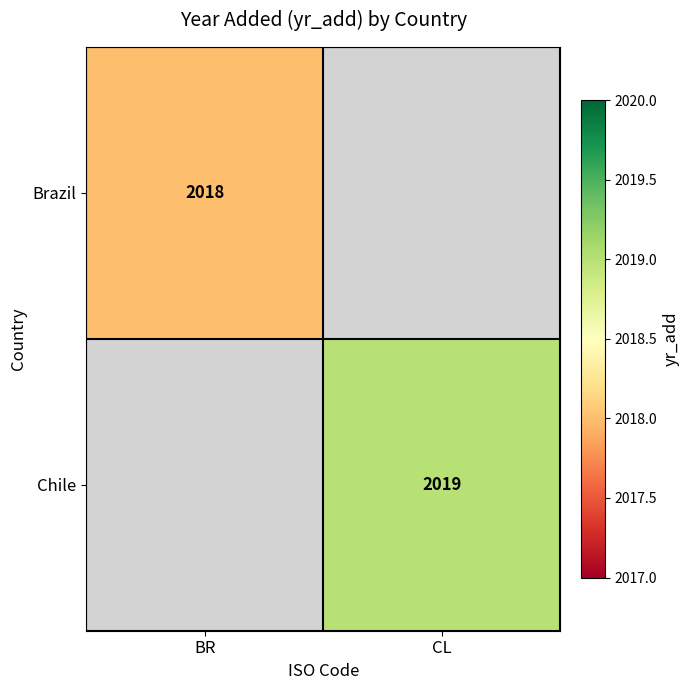

The Chile series shows 3199.2 at CL. True or false?

False